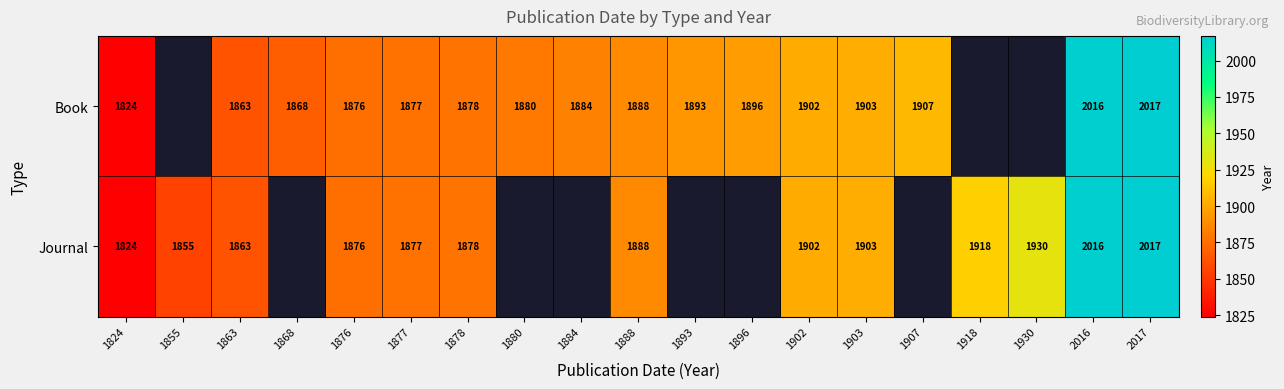

What is the sum of the Book values at 1888 and 1877?

3765